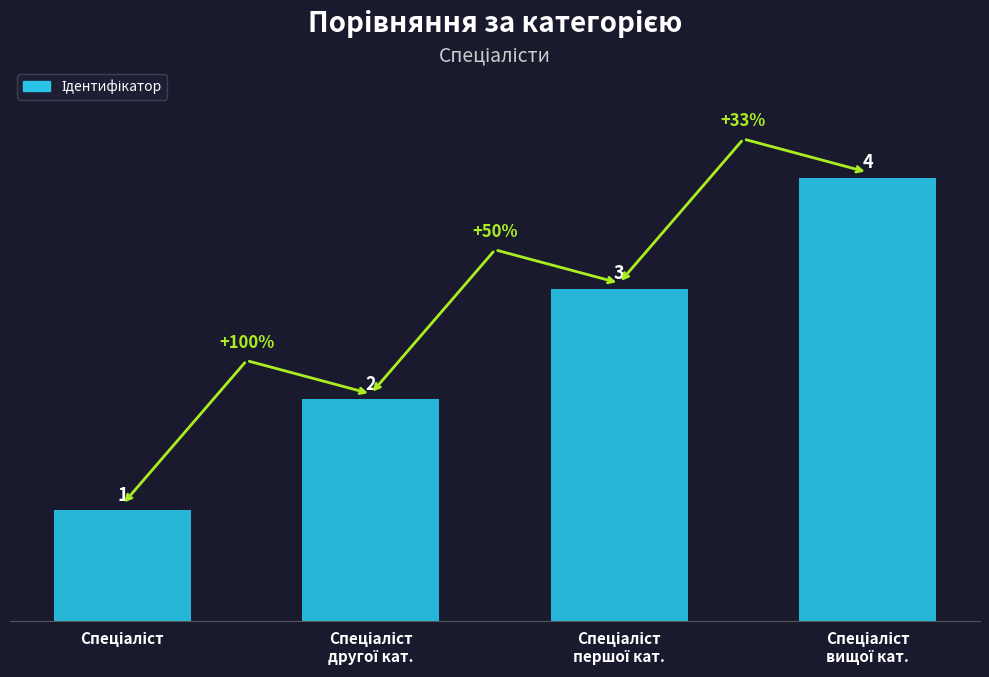

What is the greatest value displayed?

4